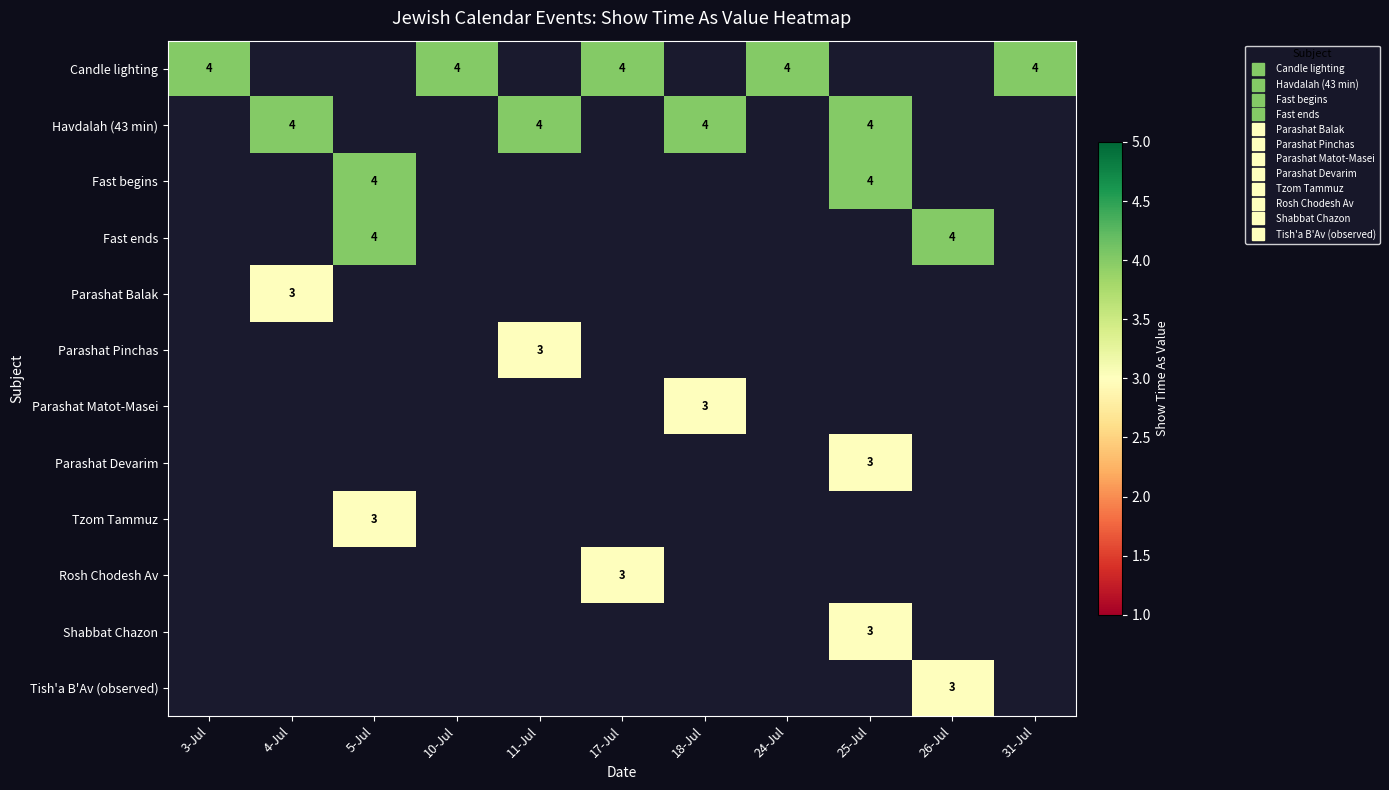

How many categories are shown in the chart?

11